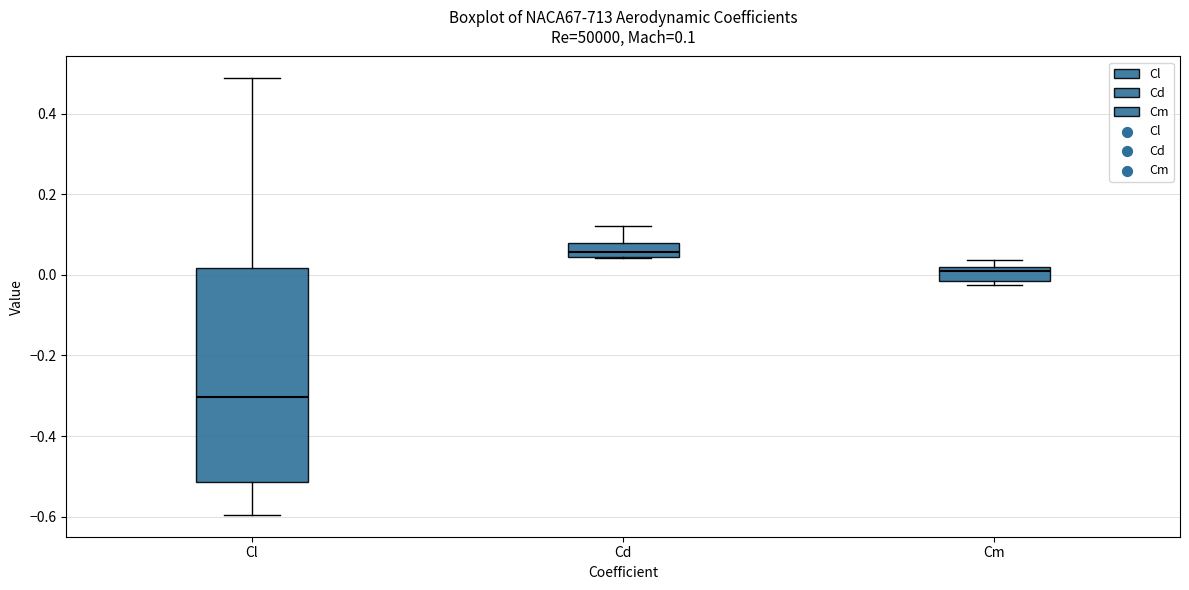

Which box's median line is the highest?

Cd